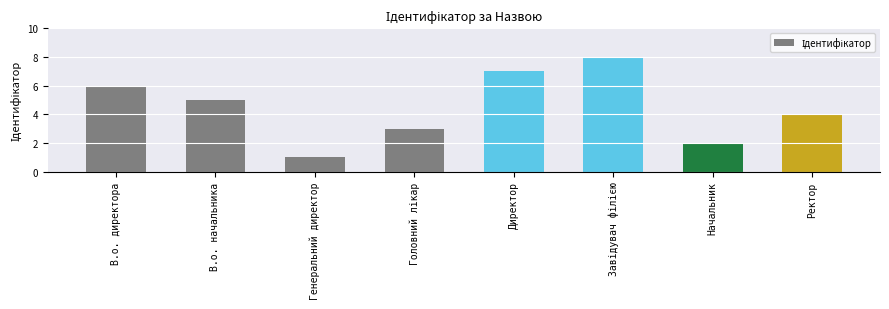

What is the sum of all values?

36